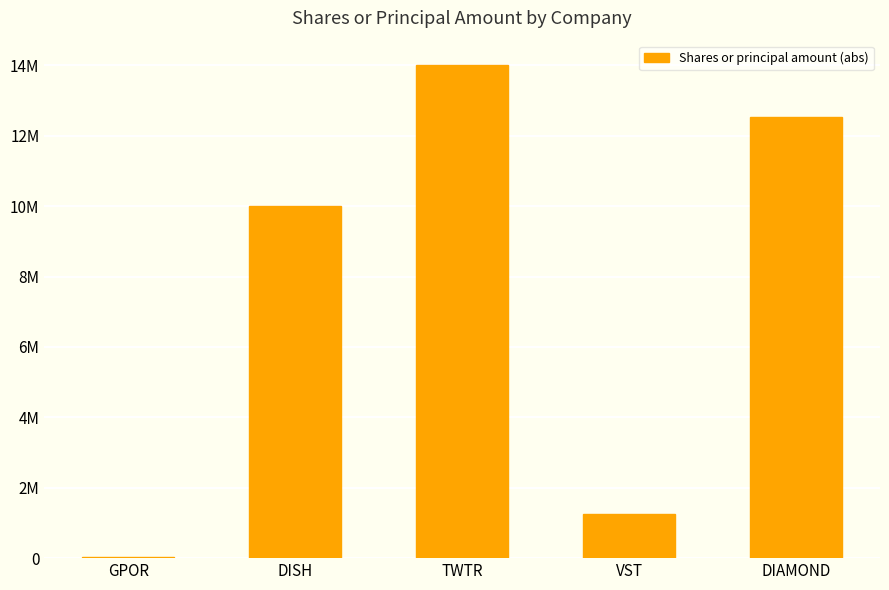

Between GPOR and VST, which is larger?

VST